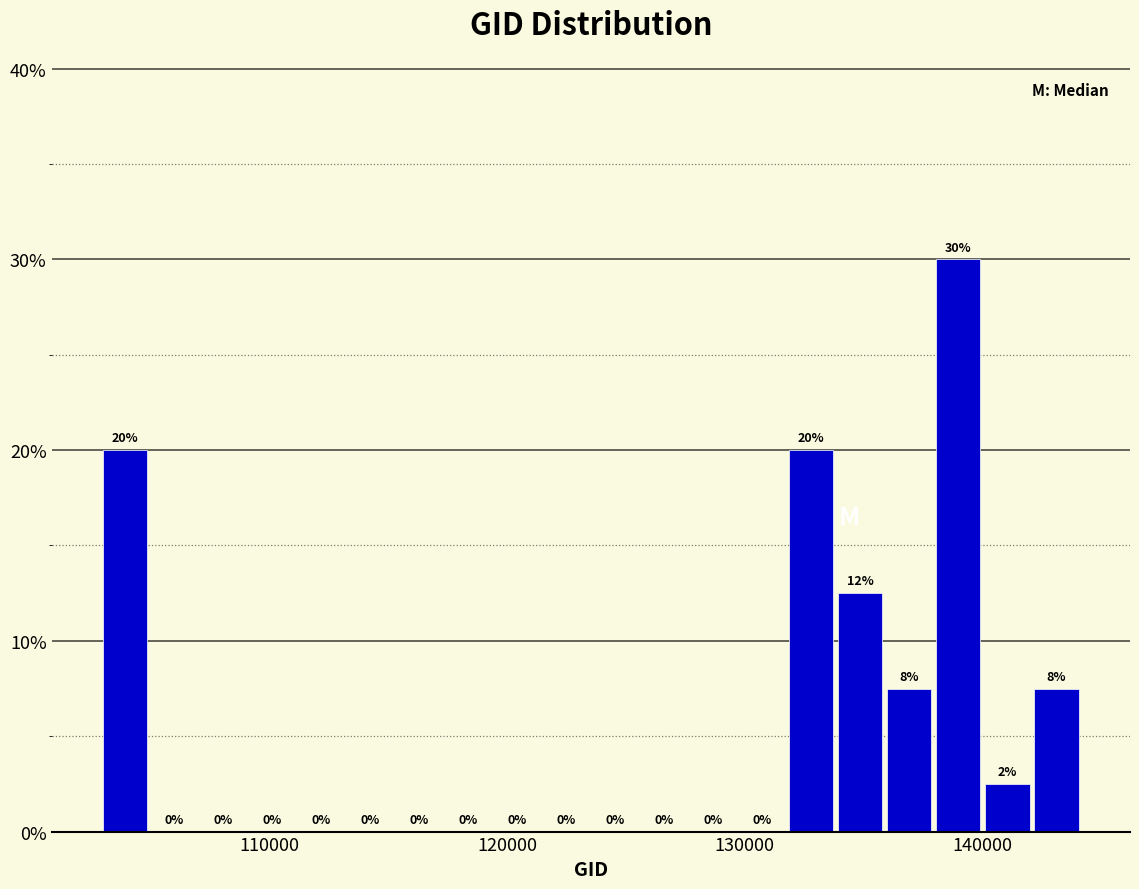

Read against the x-axis, roughly where is the centre of the tallest bar?

139000